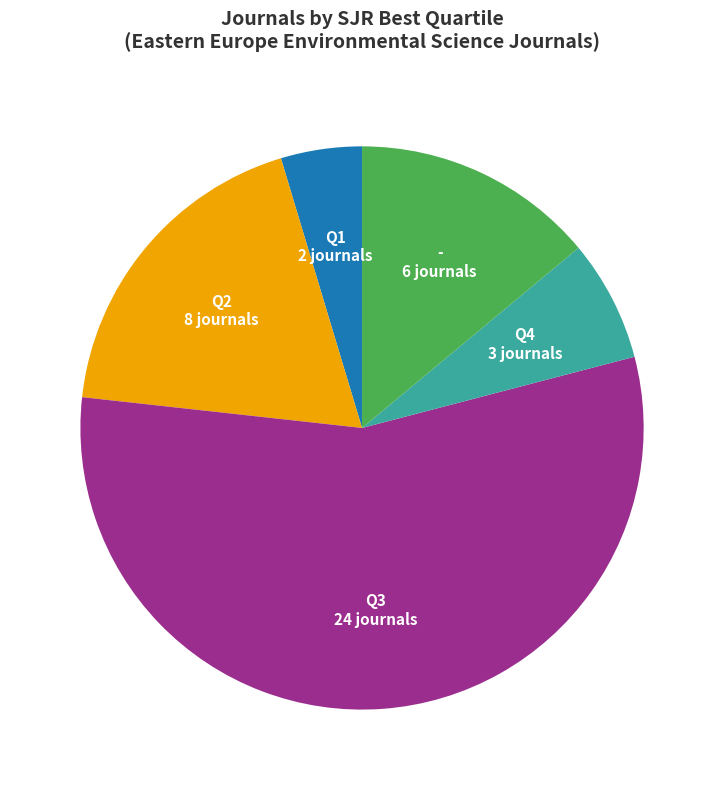

Rank the categories by value from highest to lowest.

Q3, Q2, -, Q4, Q1